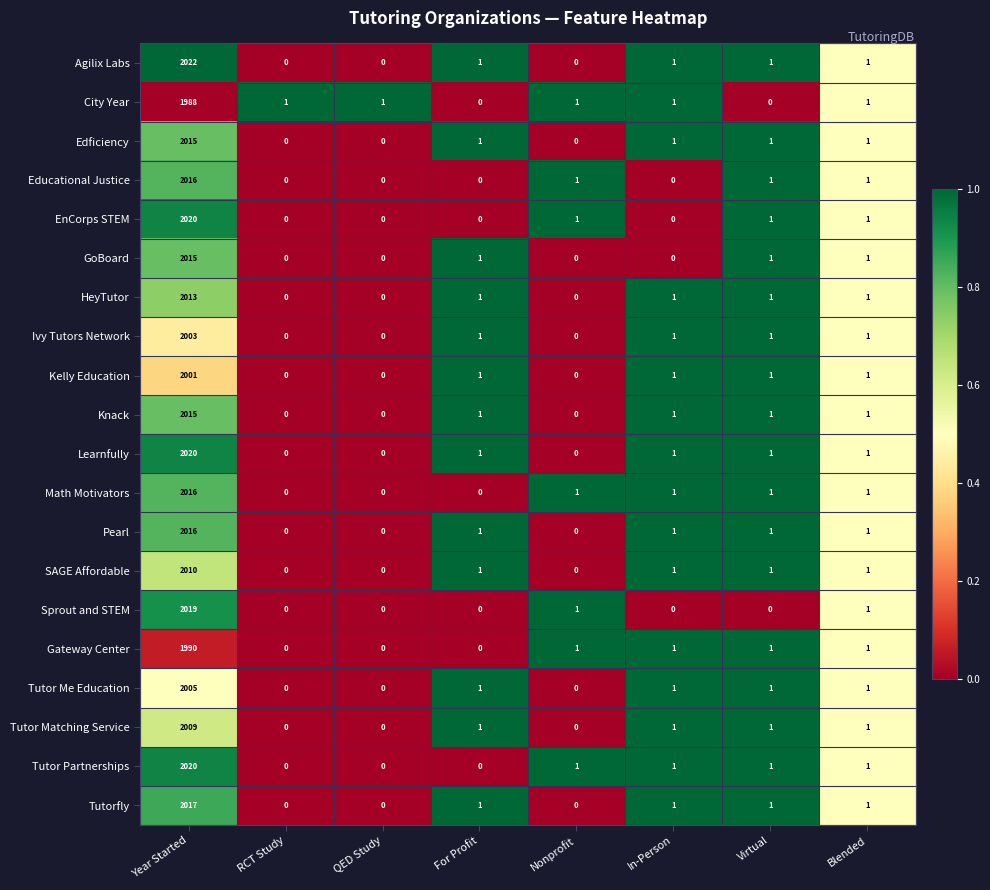

Which series has the largest range (max minus min)?

Agilix Labs